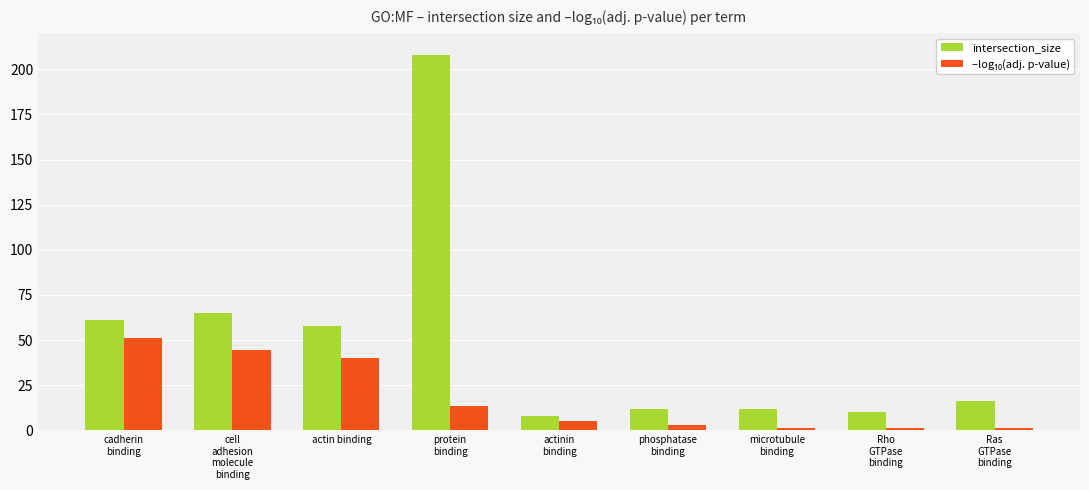

Where does the intersection_size series first go above 16?

cadherin
binding